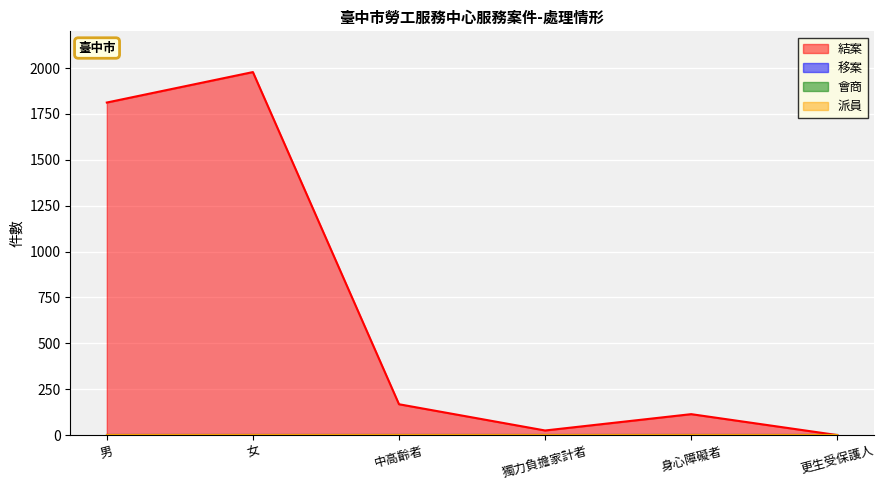

Reading right to left, list all the values displayed in this chart.

結案: 更生受保護人=0	身心障礙者=114	獨力負擔家計者=25	中高齡者=168	女=1978	男=1812
移案: 更生受保護人=0	身心障礙者=0	獨力負擔家計者=0	中高齡者=0	女=0	男=0
會商: 更生受保護人=0	身心障礙者=0	獨力負擔家計者=0	中高齡者=0	女=0	男=0
派員: 更生受保護人=0	身心障礙者=0	獨力負擔家計者=0	中高齡者=0	女=0	男=0